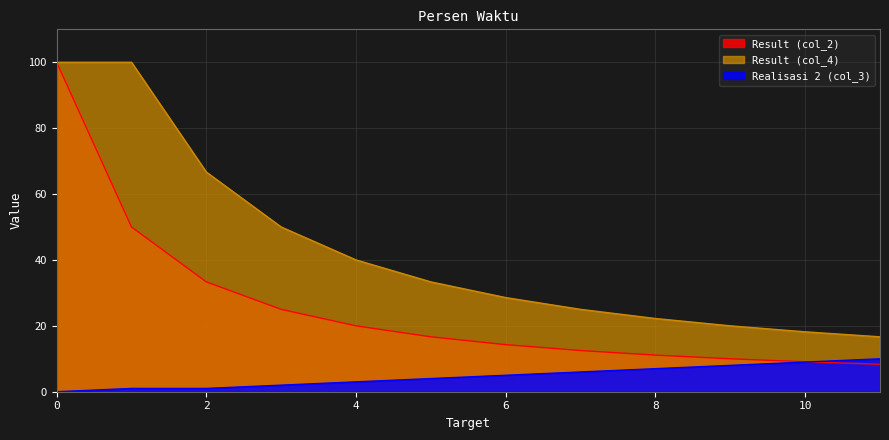

True or false: Result (col_2) and Result (col_4) intersect in this chart.

False